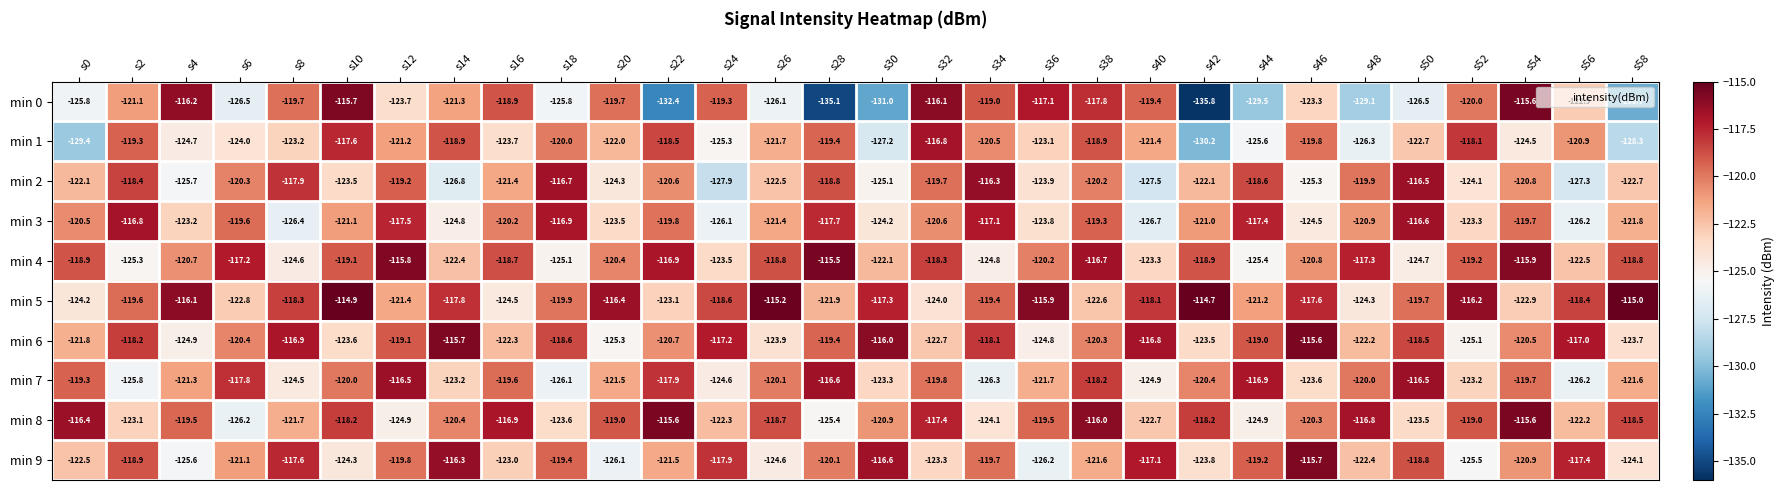

Between s52 and s54, which series saw the biggest shift?

min 5